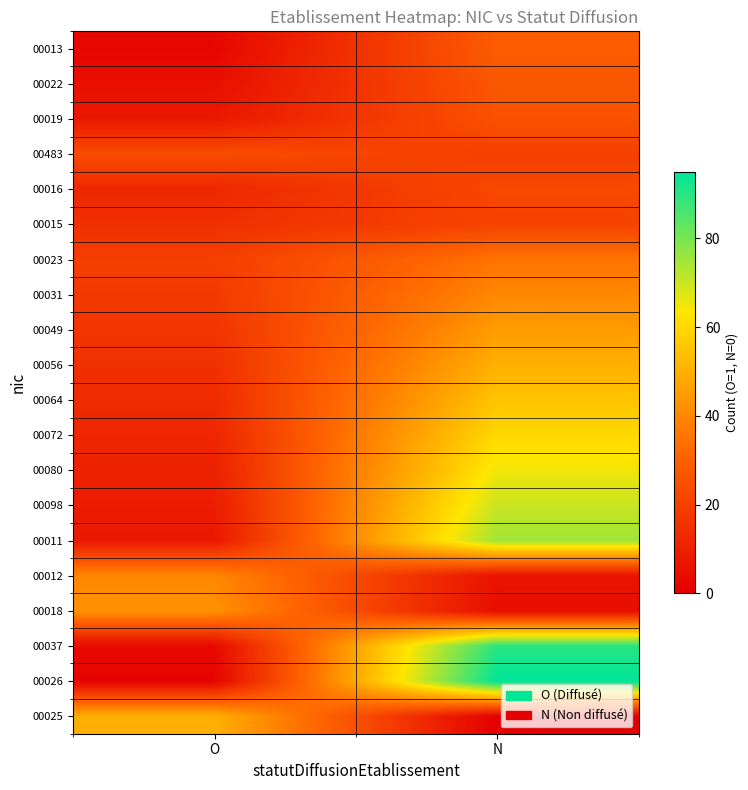

Reading right to left, extract all data points from this chart.

00013: N=28.5	O=2.5
00022: N=27.0	O=5.0
00019: N=25.5	O=7.5
00483: N=20.0	O=24.0
00016: N=22.5	O=12.5
00015: N=21.0	O=15.0
00023: N=35.0	O=19.5
00031: N=40.0	O=18.0
00049: N=45.0	O=16.5
00056: N=50.0	O=15.0
00064: N=55.0	O=13.5
00072: N=60.0	O=12.0
00080: N=65.0	O=10.5
00098: N=70.0	O=9.0
00011: N=75.0	O=7.5
00012: N=6.0	O=40.0
00018: N=4.5	O=42.5
00037: N=90.0	O=3.0
00026: N=95.0	O=1.5
00025: N=0.0	O=50.0